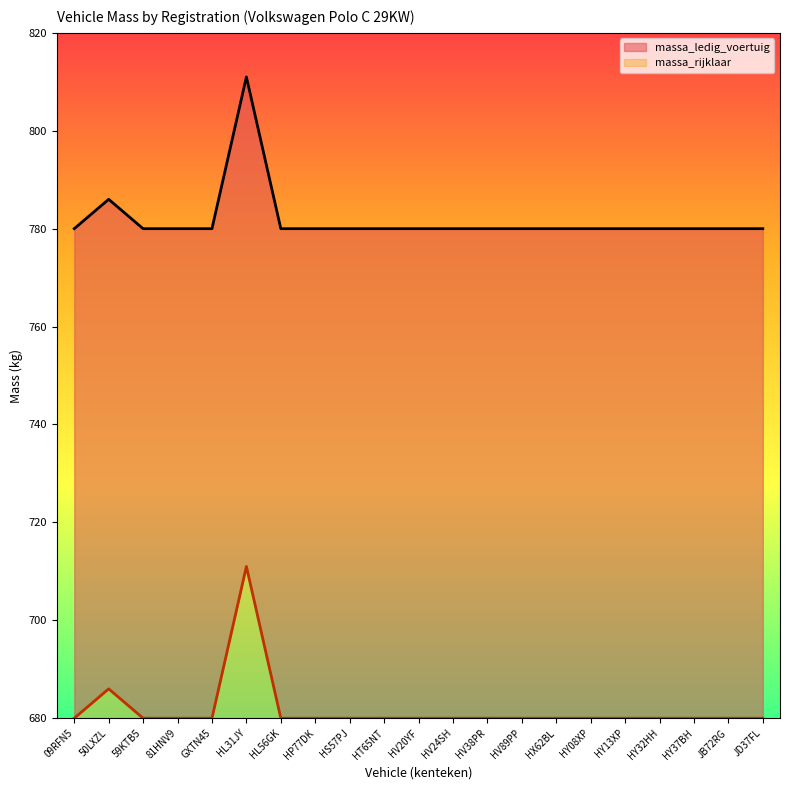

How many data points in massa_rijklaar are above 680?

2